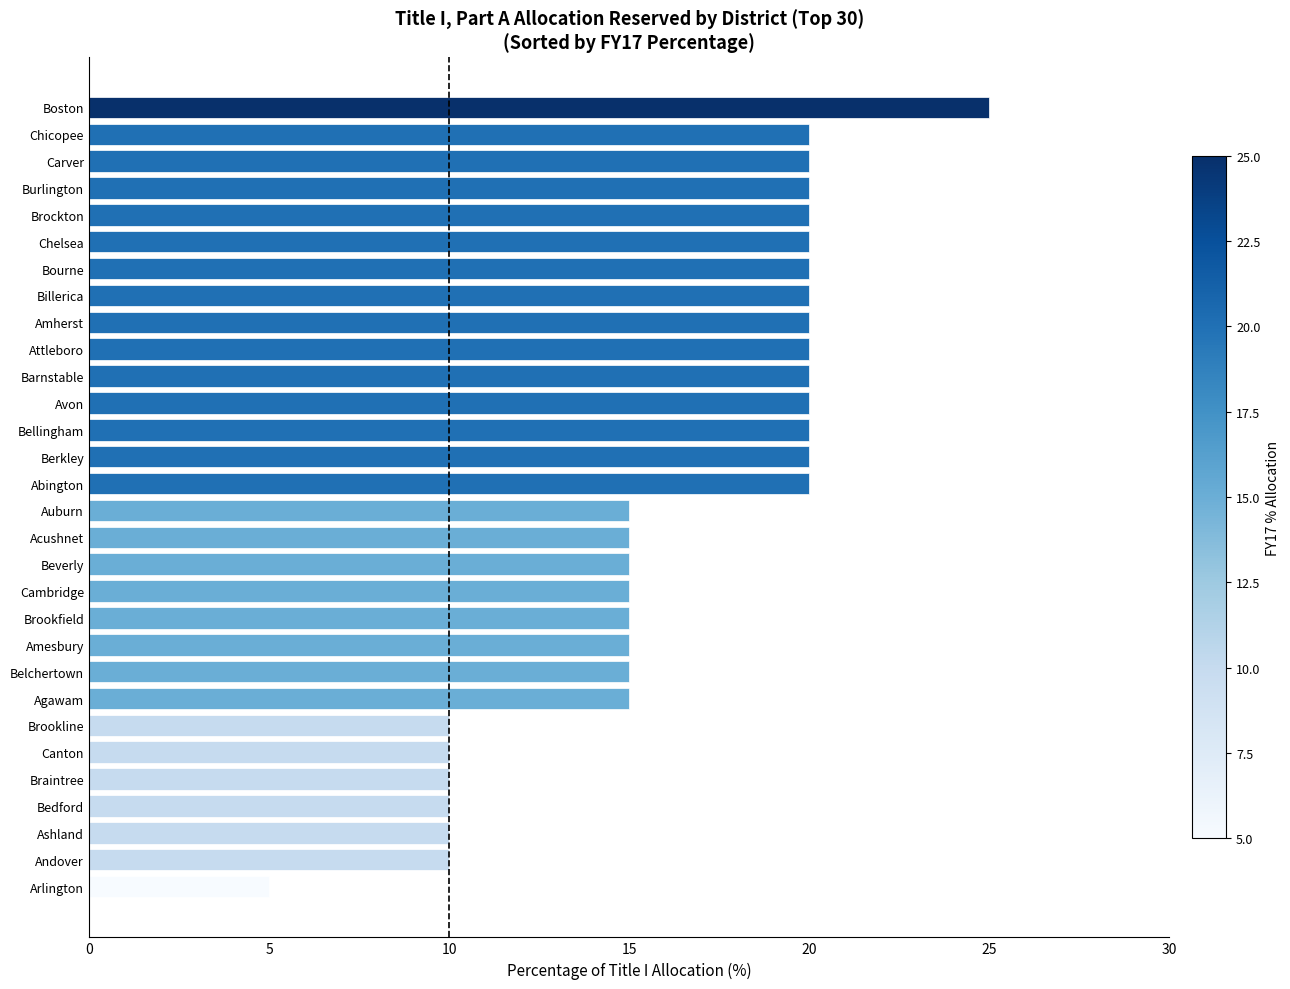

Is it true that the value at Carver is 28?

False